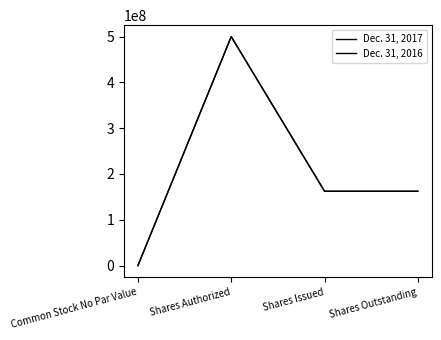

What is the value of the Dec. 31, 2017 point at the 2nd from the left?

500000000